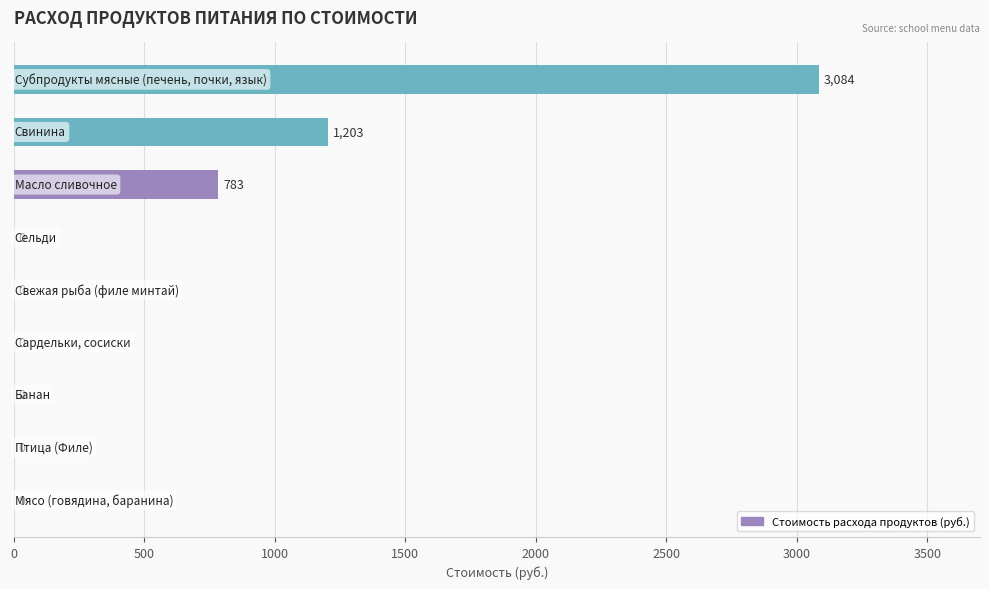

What is the sum of all values?

5069.9